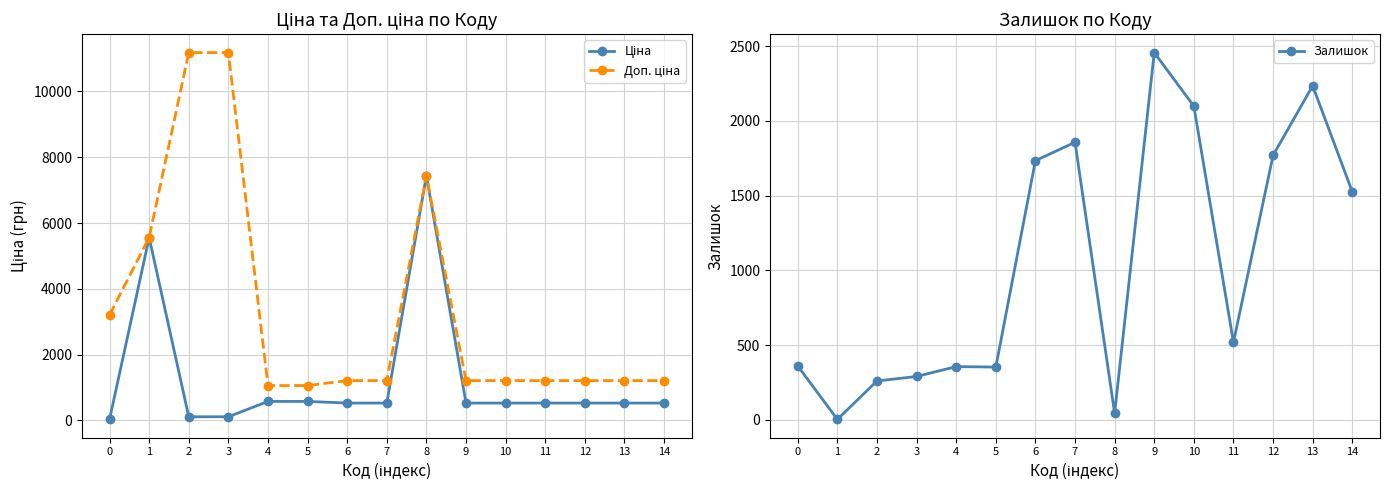

How many values in the Ціна series are below 528?

3